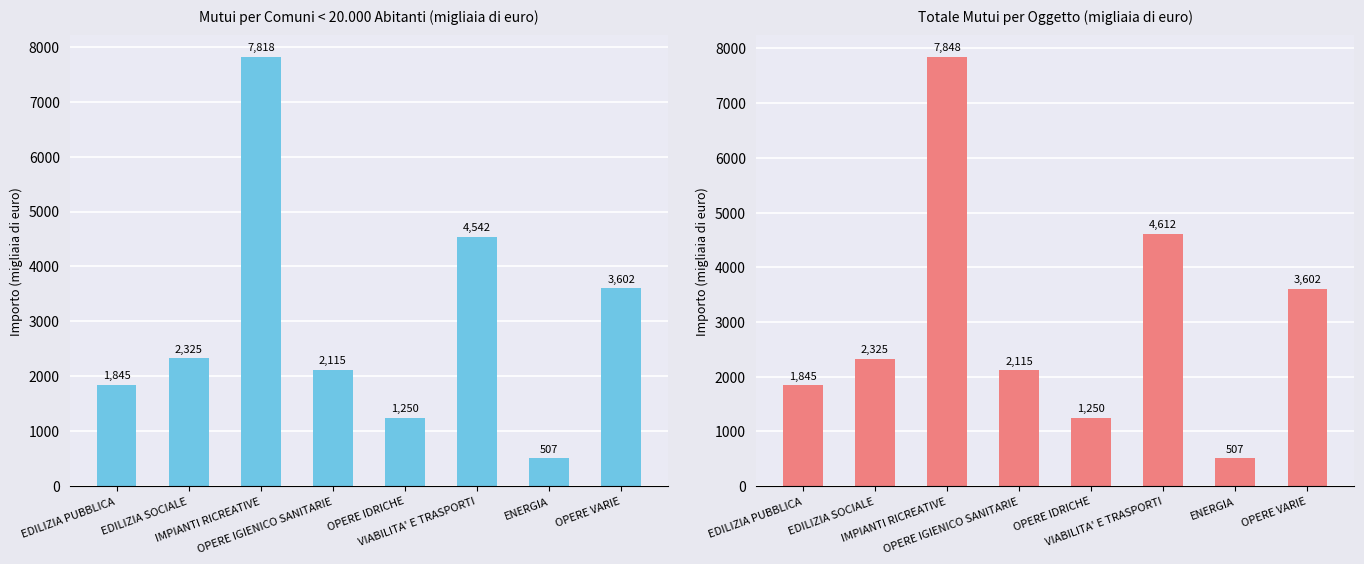

List the series in order of their overall mean, highest first.

TOTALE, COMUNI < 20.000 ABITANTI